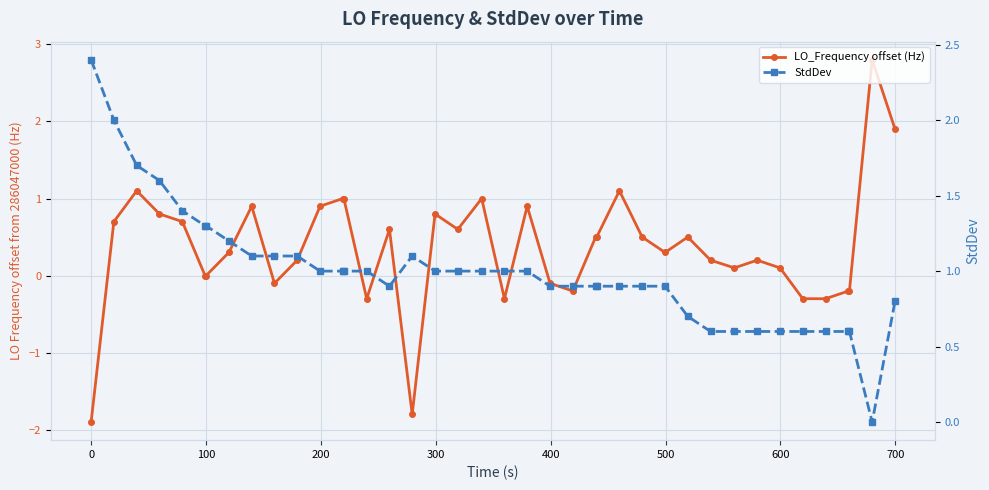

Reading right to left, list all the values displayed in this chart.

LO_Frequency offset (Hz): 1.9	2.8	-0.2	-0.2	-0.3	-0.3	0.1	0.2	0.1	0.2	0.5	0.3	0.5	1.1	0.5	0.5	-0.2	-0.1	0.9	-0.3	1.0	0.6	0.8	-1.8	0.6	-0.3	1.0	1.0	0.9	0.2	-0.1	0.9	0.3	0.0	0.0	0.7	0.8	1.1	0.7	-1.9
StdDev: 0.8	0.0	0.6	0.6	0.6	0.6	0.6	0.6	0.6	0.6	0.7	0.9	0.9	0.9	0.9	0.9	0.9	0.9	1.0	1.0	1.0	1.0	1.0	1.1	0.9	1.0	1.0	1.0	1.0	1.1	1.1	1.1	1.2	1.3	1.3	1.4	1.6	1.7	2.0	2.4